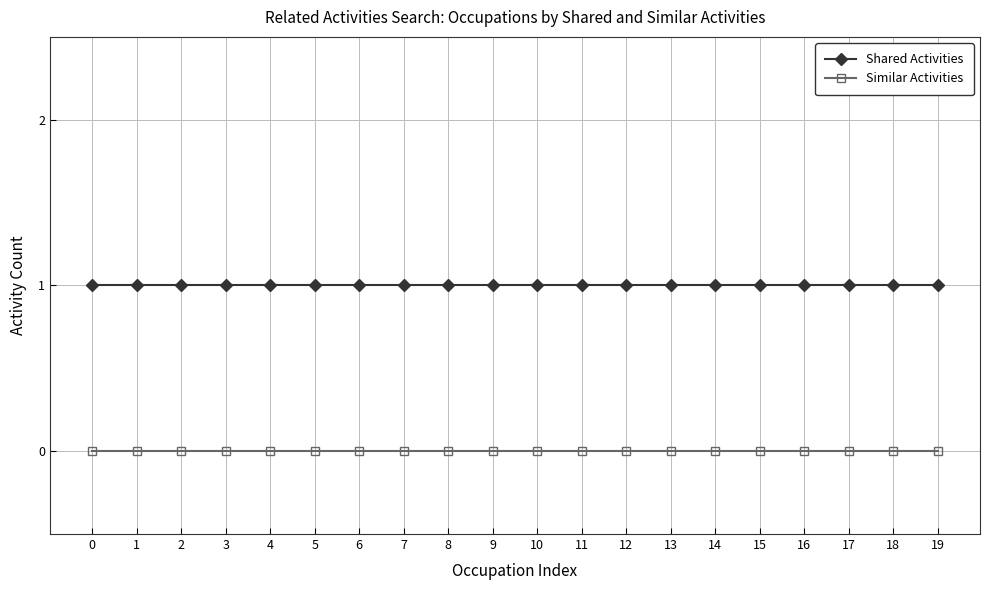

How many lines are shown in the chart?

2